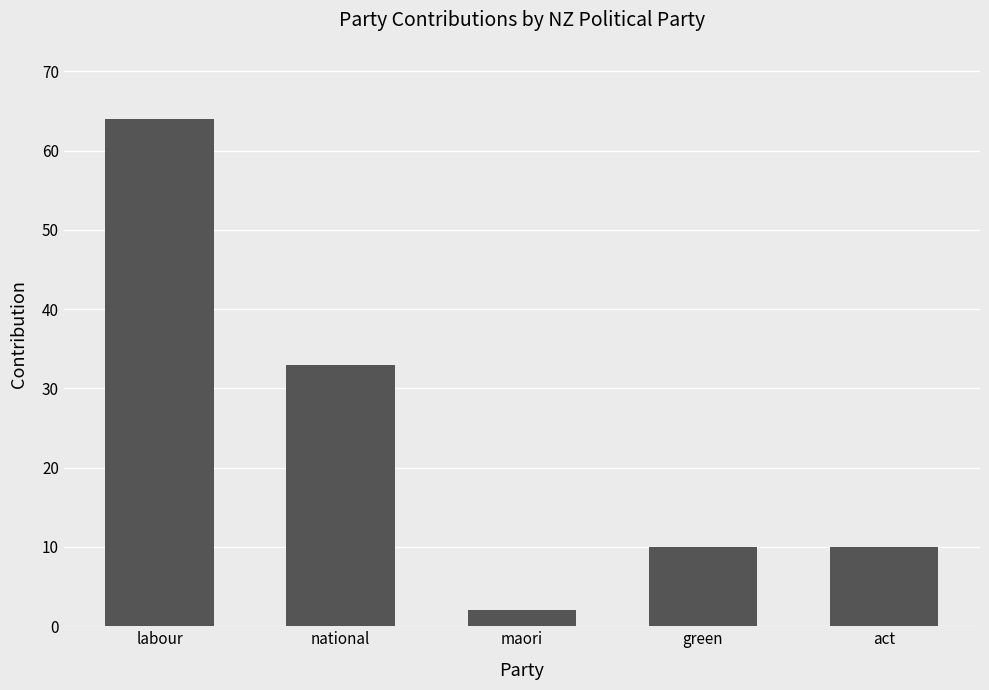

What is the greatest value displayed?

64